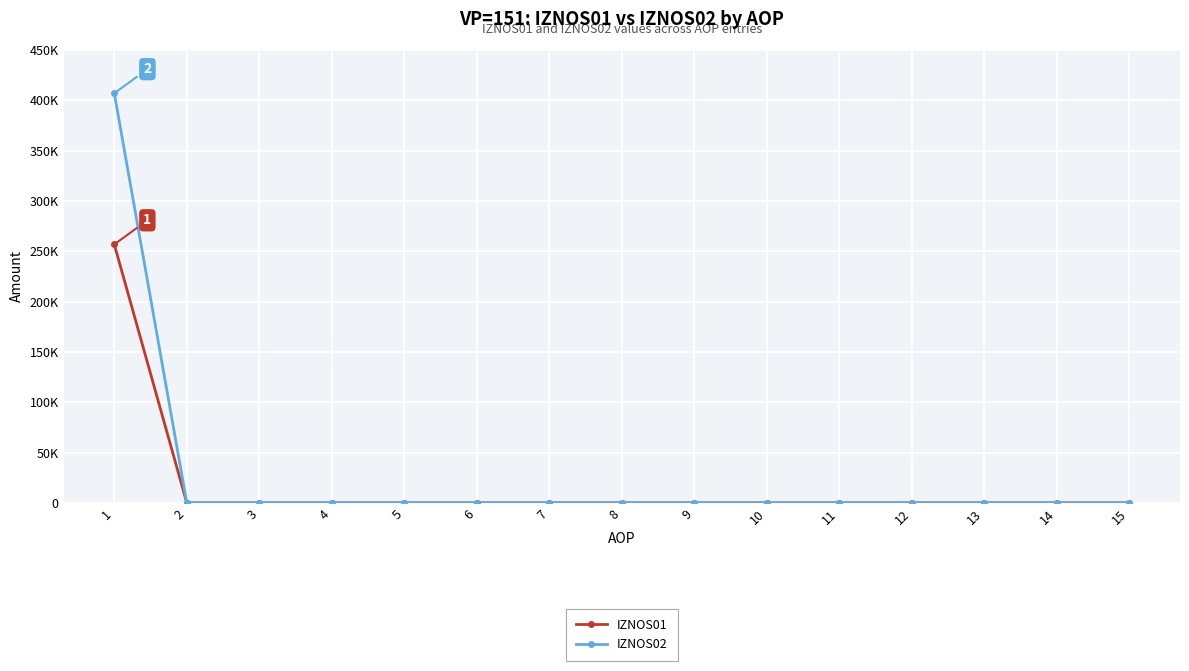

Which series changed the most between 10 and 14?

IZNOS01